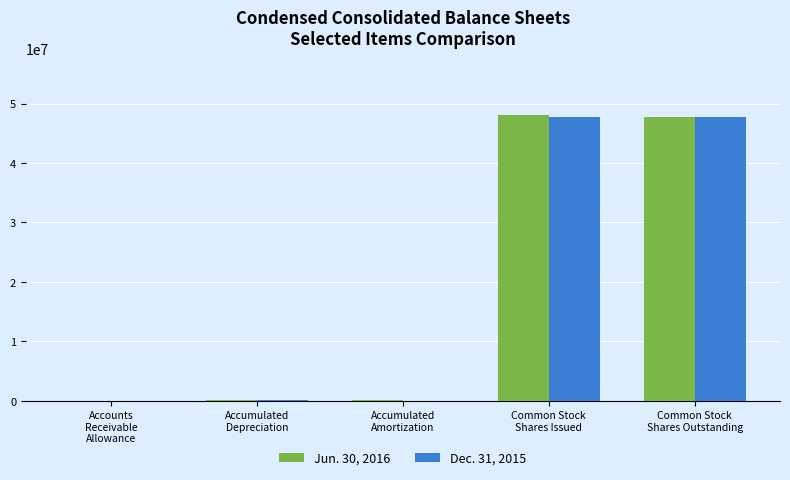

What is the label of the 2nd bar from the right?

Common Stock
Shares Issued